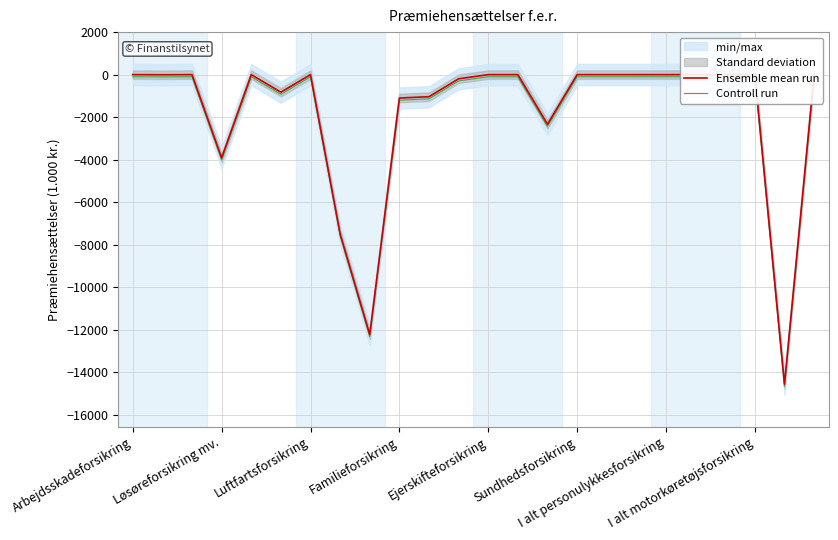

Reading right to left, what are all the values shown in this chart?

Ensemble mean run: 0	-14554	0	0	0	0	0	0	0	-2333	0	0	-196	-1037	-1100	-12221	-7480	0	-824	0	-3912	0	-5	0
Controll run: -100	-14654	-100	-100	-100	-100	-100	-100	-100	-2433	-100	-100	-296	-1137	-1200	-12321	-7580	-100	-924	-100	-4012	-100	-105	-100